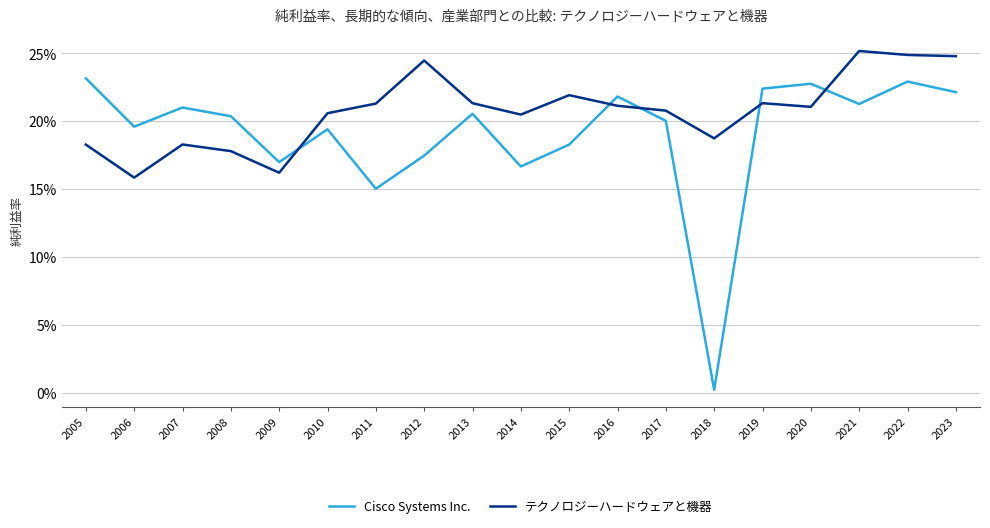

What are all the series names shown in the legend?

Cisco Systems Inc., テクノロジーハードウェアと機器